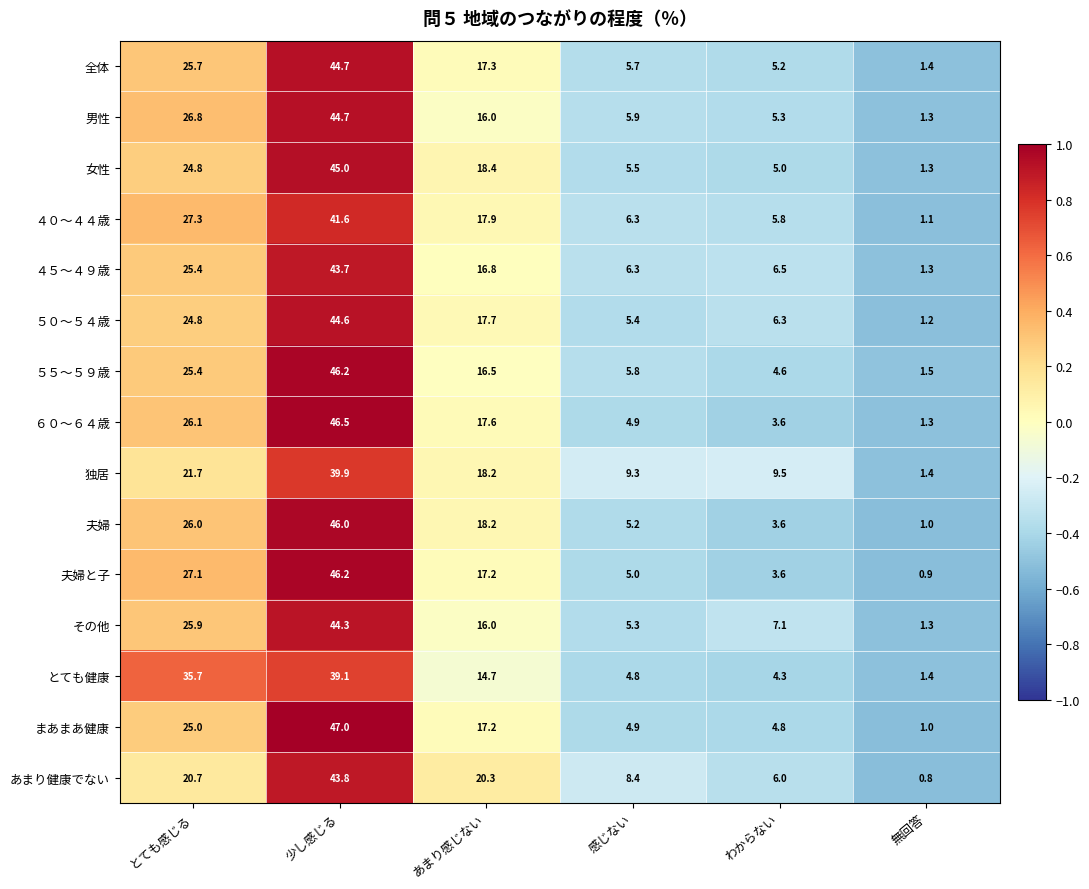

At how many categories does at least one series exceed 0?

6